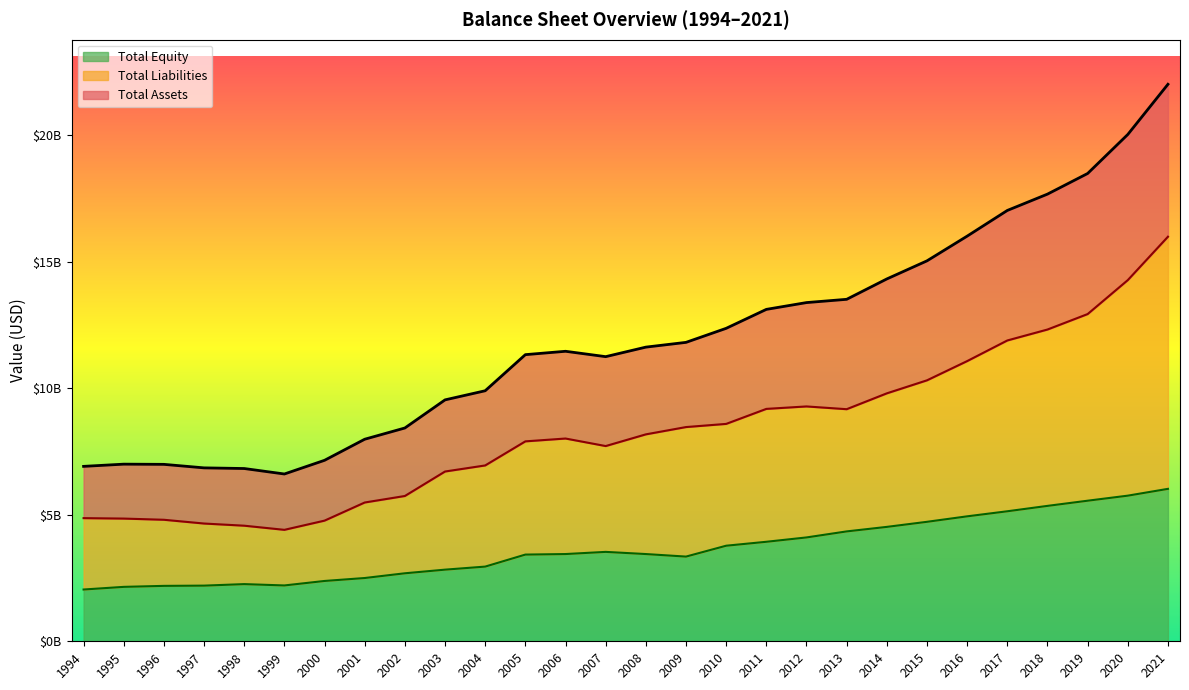

Which label corresponds to the smallest value in the chart?

1994